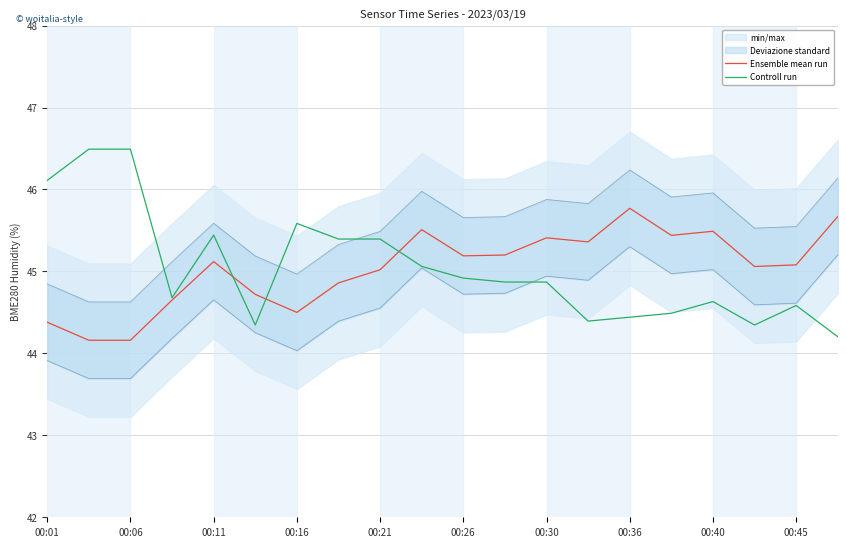

Is it true that Ensemble mean run equals 25.3 at 00:45?

False